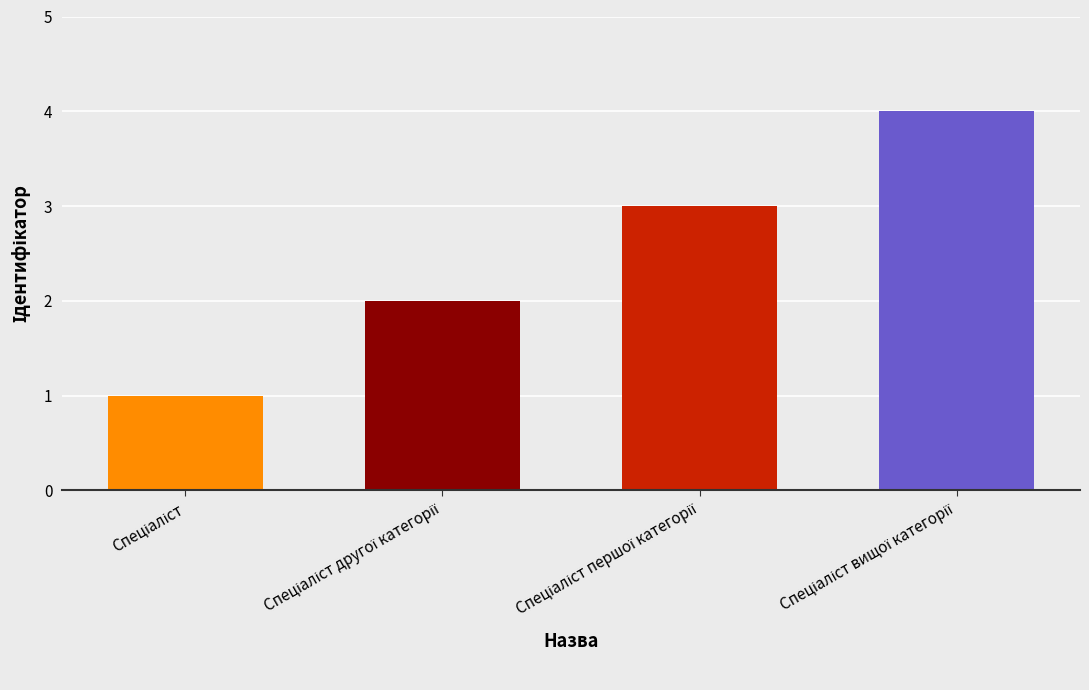

How many distinct data groups are displayed?

1